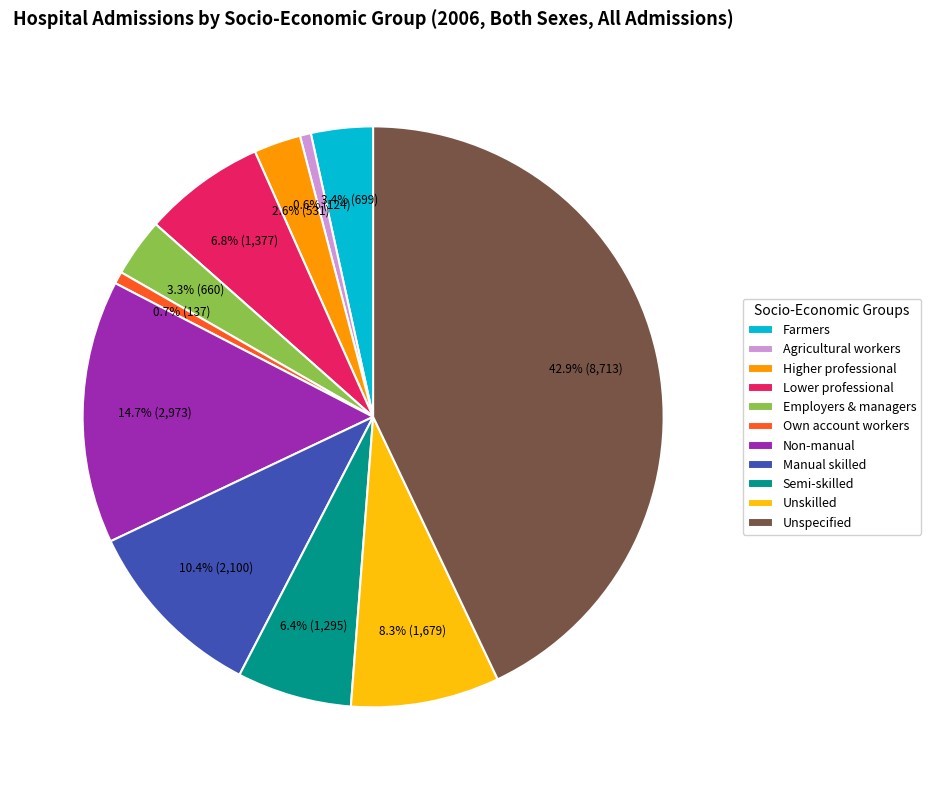

To the nearest percent, what portion does Unspecified represent?

43%